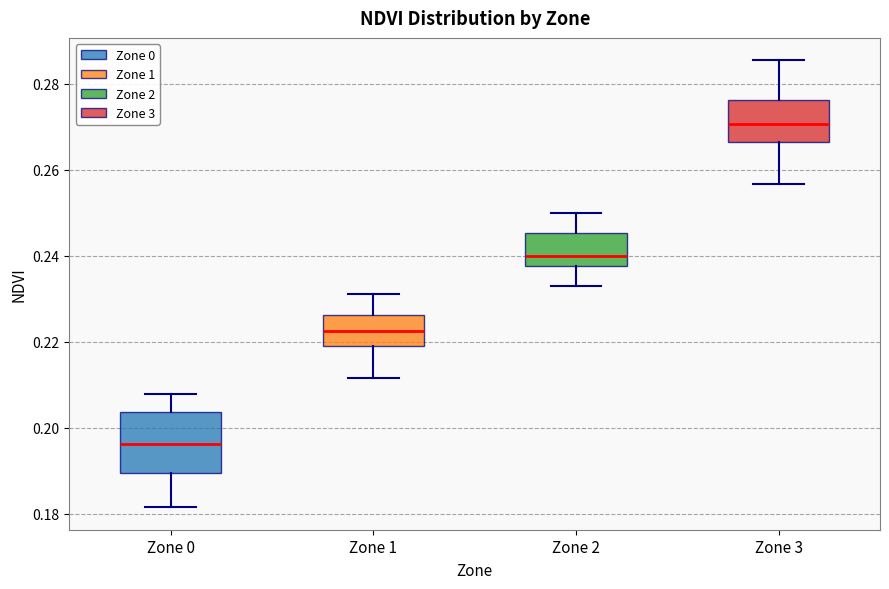

Reading left to right, read every box against the y-axis: the position of its median line, the range the box covers, and the ends of its whiskers. The values are not printed on the chart, so give them approximately, as read against the axis.

Zone 0: median 0.196, box 0.190 to 0.204, whiskers 0.182 to 0.208
Zone 1: median 0.222, box 0.220 to 0.226, whiskers 0.212 to 0.232
Zone 2: median 0.240, box 0.238 to 0.246, whiskers 0.234 to 0.250
Zone 3: median 0.270, box 0.266 to 0.276, whiskers 0.256 to 0.286